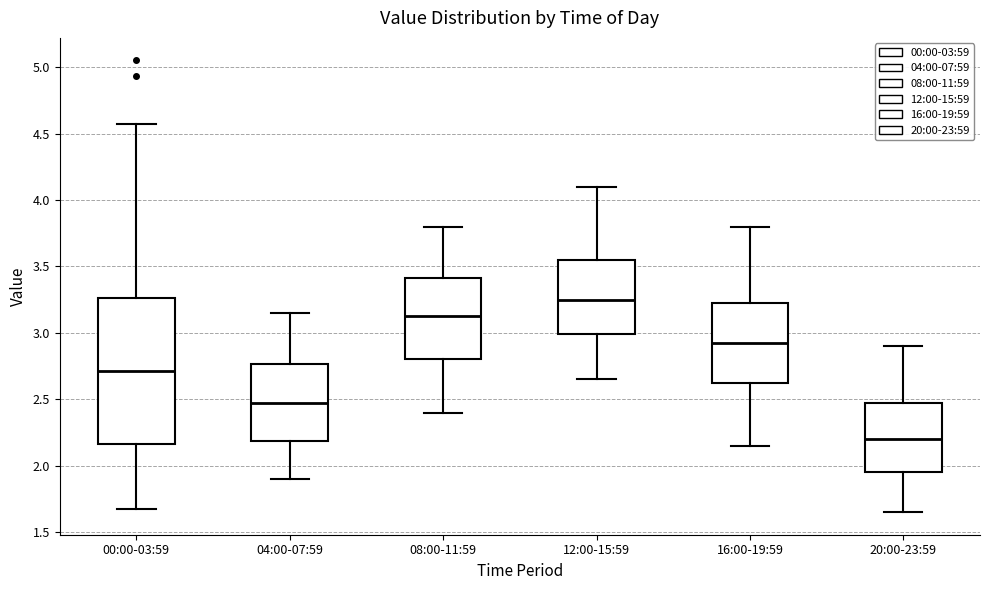

Where is the lower edge of the box for 16:00-19:59 on the y-axis? The values are not printed on the chart, so give them approximately, as read against the axis.

2.65